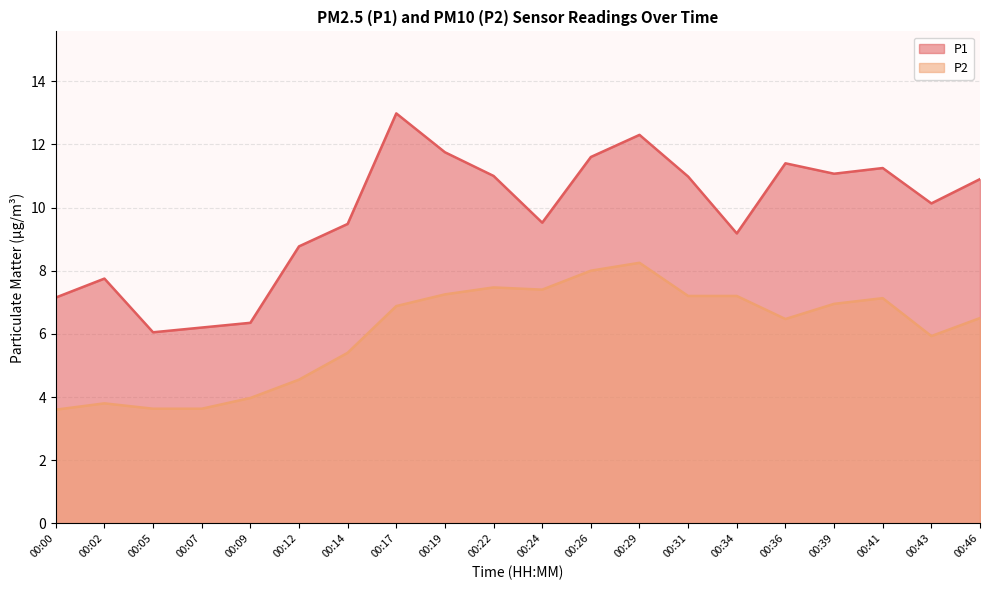

At which category does P1 reach its first local valley?

00:05